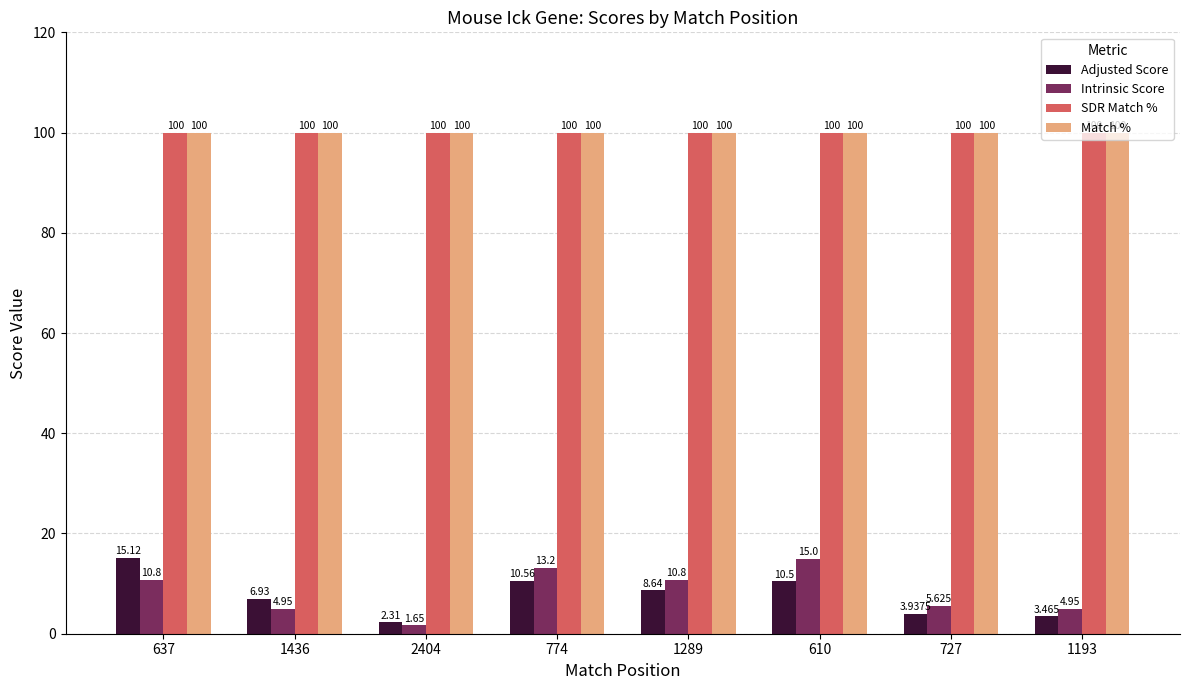

Which series changed the most between 610 and 1193?

Intrinsic Score